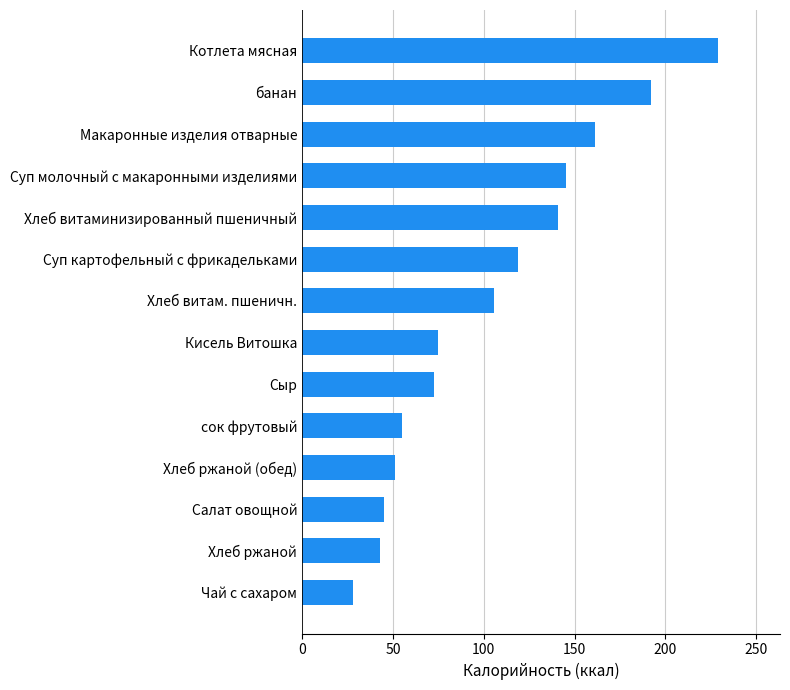

Does the chart contain any negative values?

No